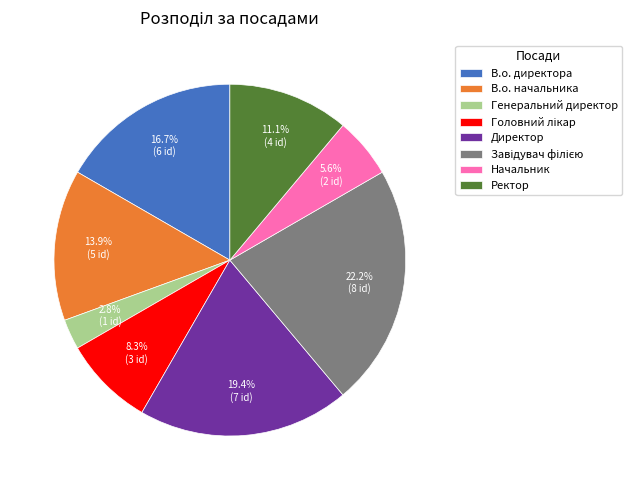

The Ректор slice represents 11% of the pie. True or false?

True